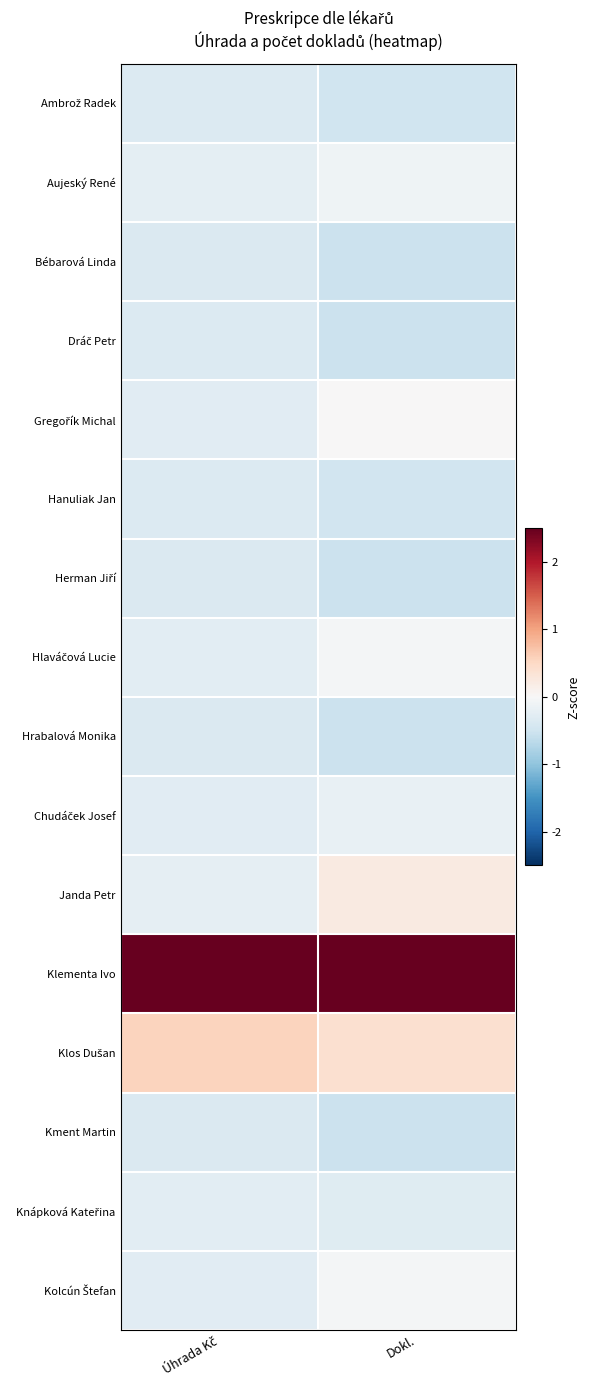

At which category is the sum across all series the highest?

Dokl.